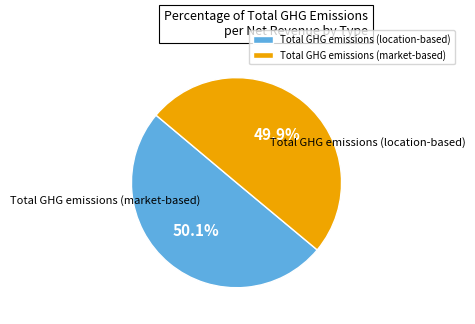

Does any single category account for the majority?

Yes